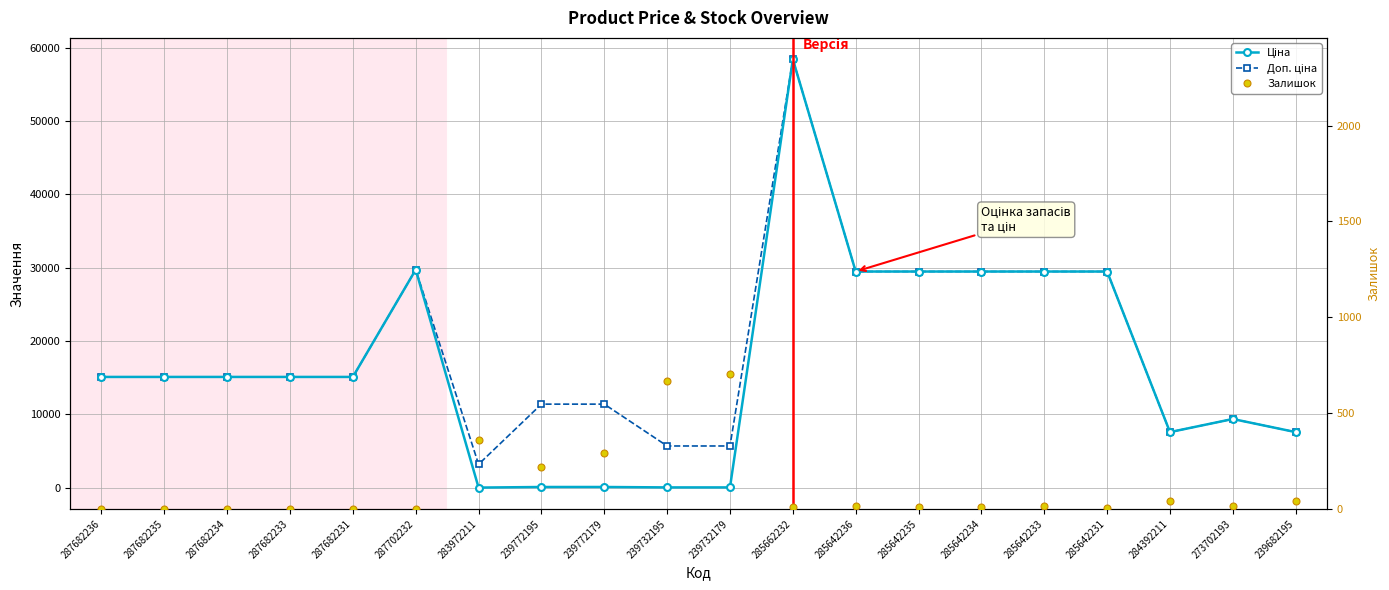

The value of Залишок at 287702232 is -406.5. True or false?

False